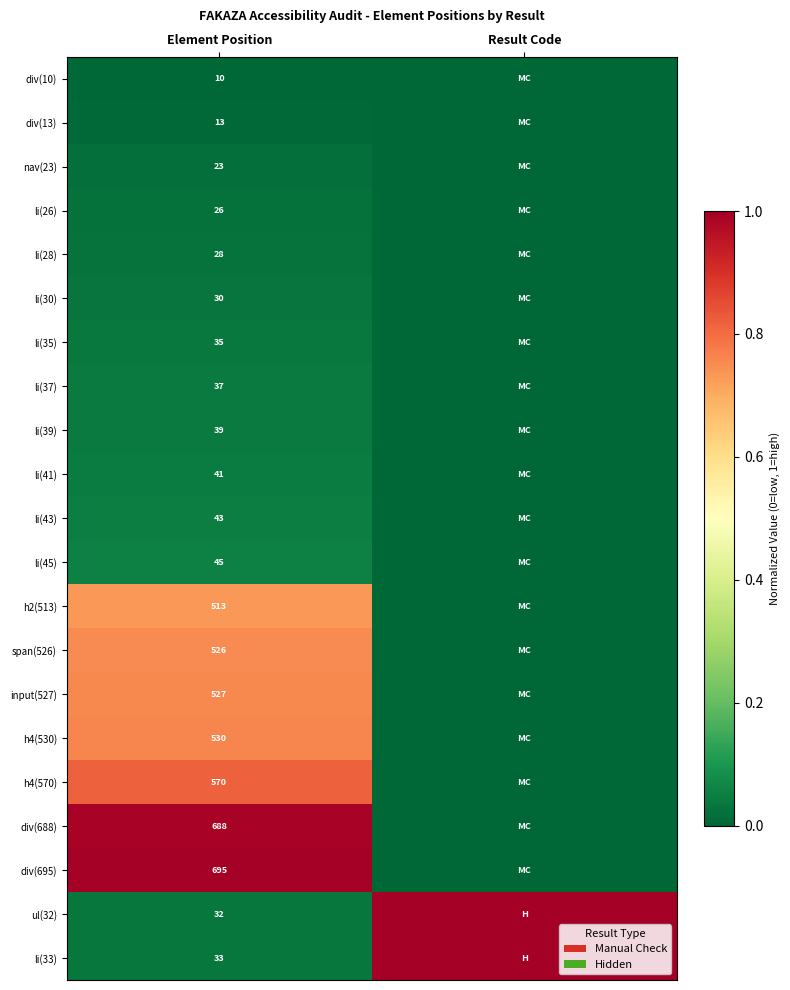

What is the total value across all series at Element Position?

4484